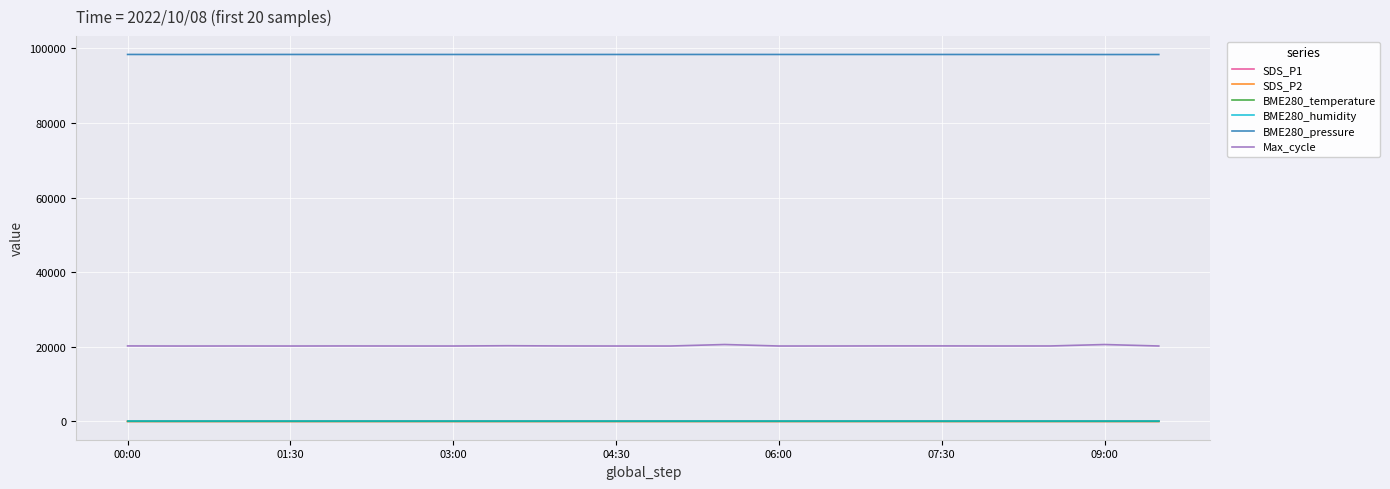

True or false: Max_cycle has more than 2 points higher than both neighbors.

True